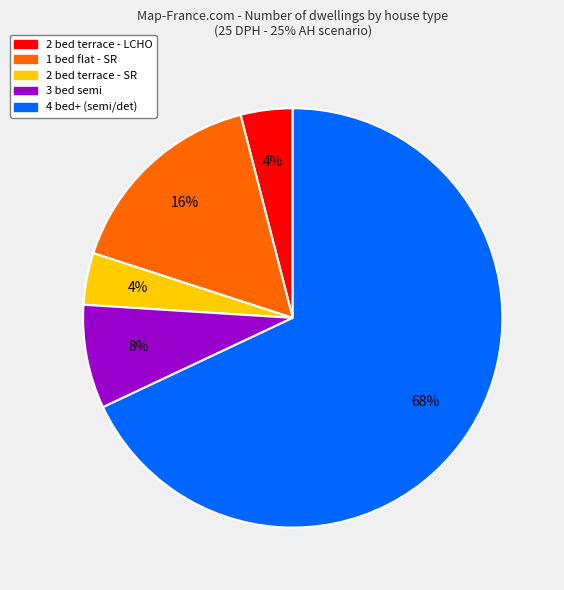

To the nearest percent, what is the difference between the largest and smallest slice percentages?

64%